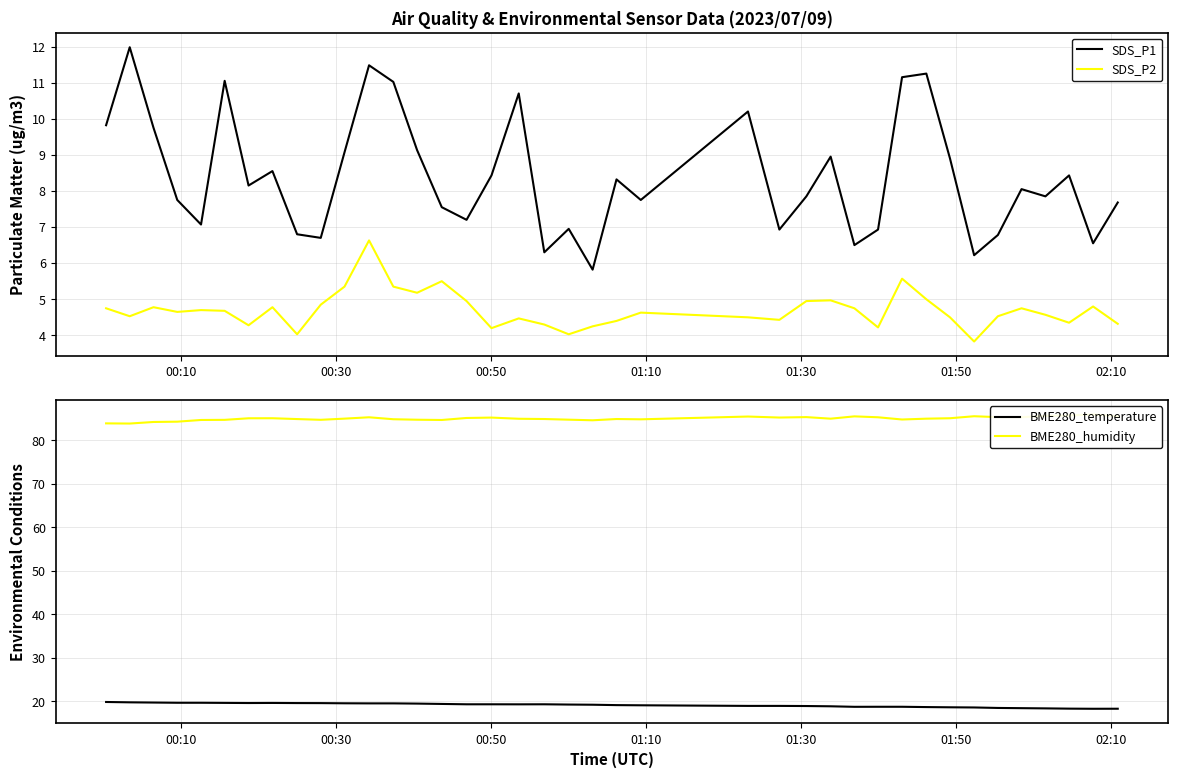

True or false: SDS_P2 and SDS_P1 cross at least once.

False